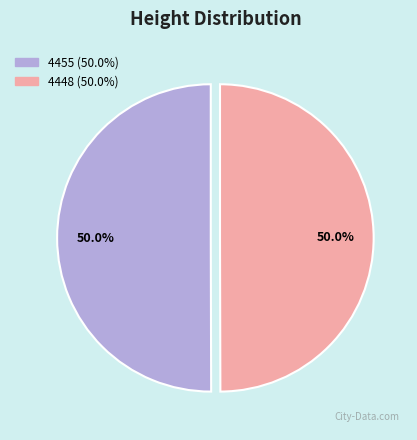

To the nearest percent, what is the combined percentage of 4455 and 4448?

100%